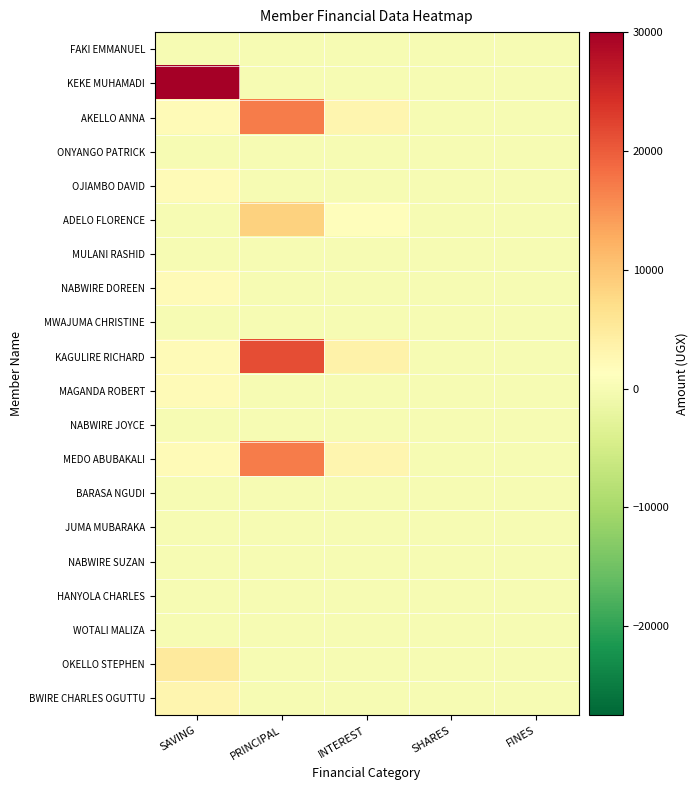

What is the maximum value shown in the chart?

30000